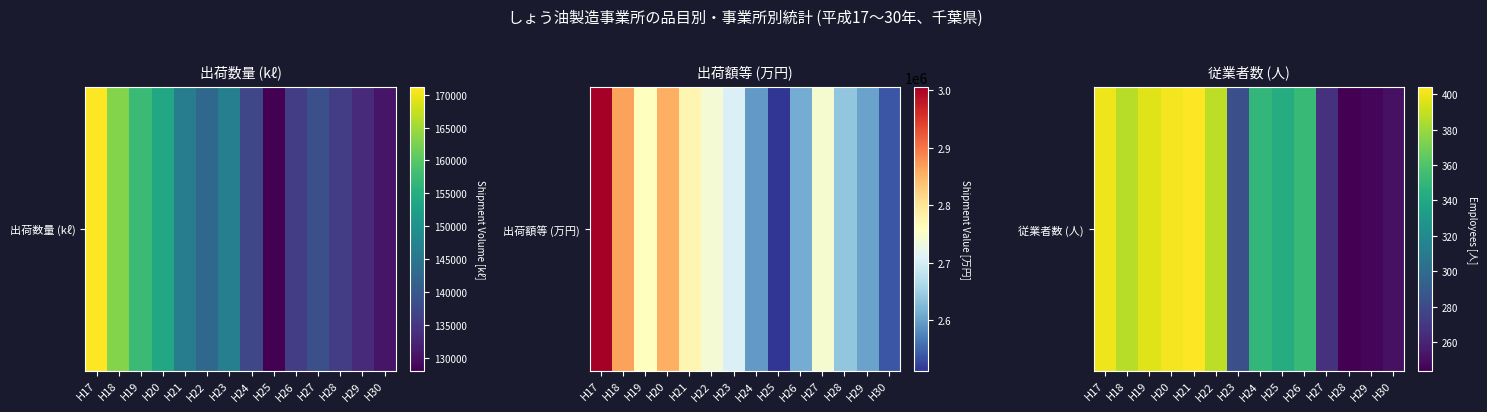

What is the sum of the values at H23 and H17?

1.2